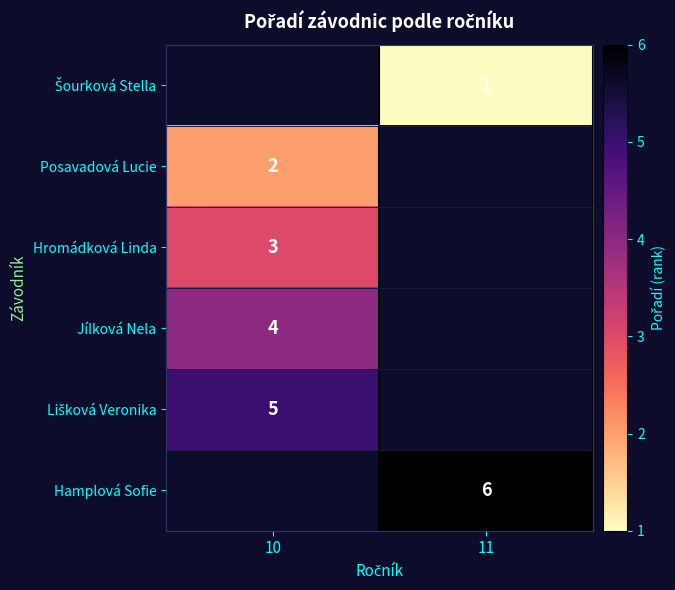

The Hamplová Sofie series shows 6 at 11. True or false?

True